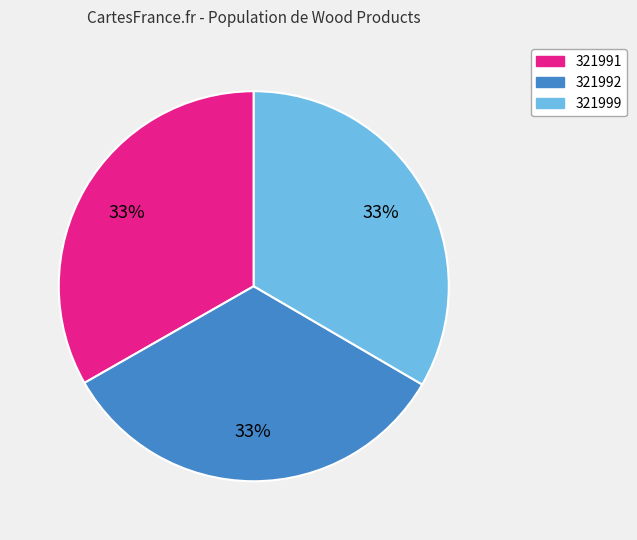

What percentage is the 321992 slice, to the nearest percent?

33%